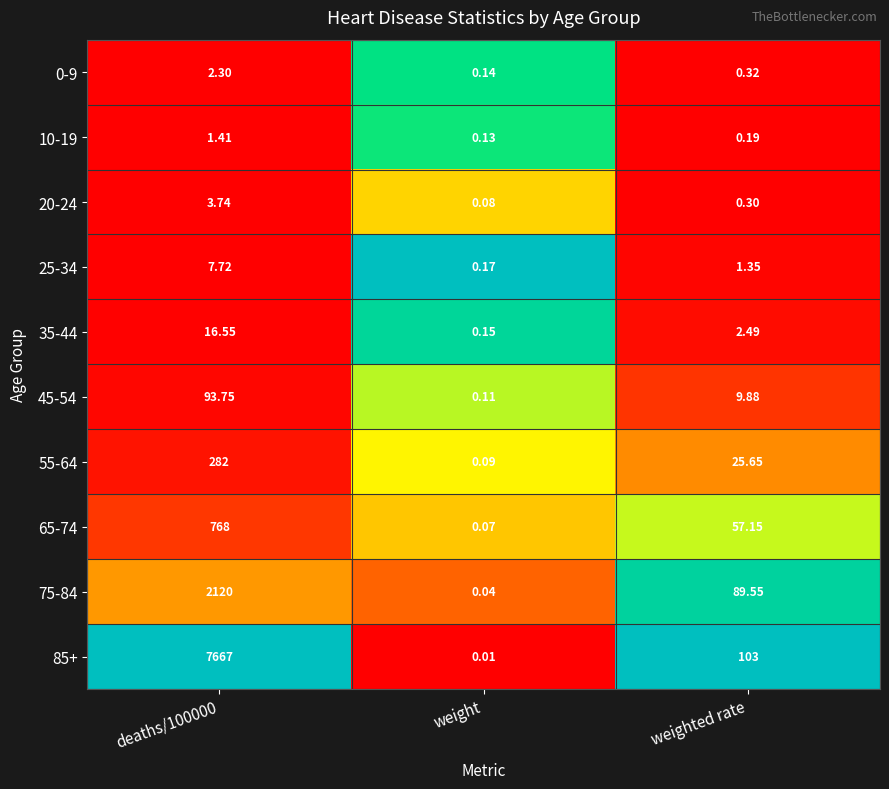

At which category does the chart reach its minimum across all series?

weight